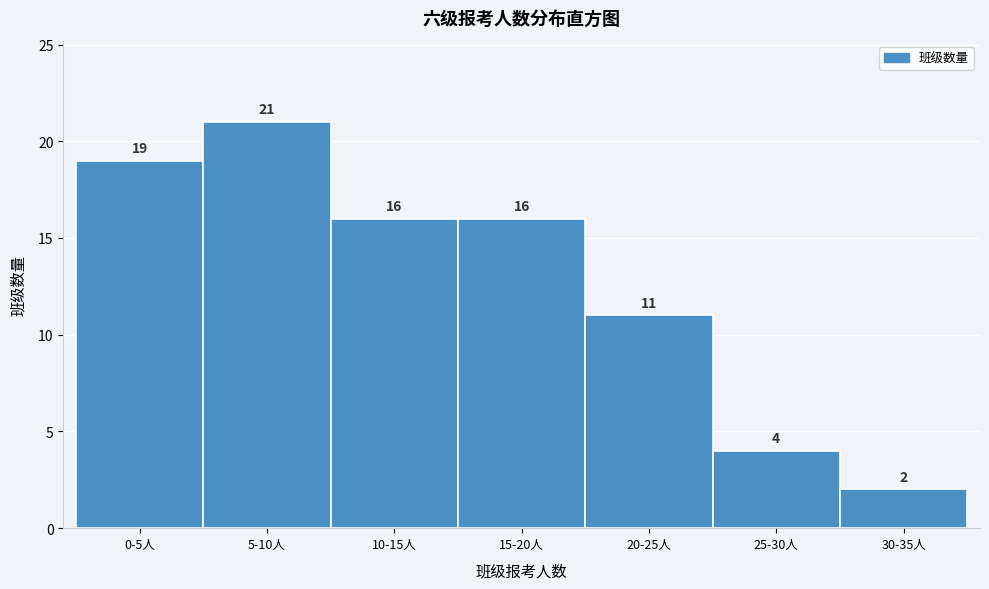

Reading right to left, transcribe all the data shown in this chart.

30-35人=2	25-30人=4	20-25人=11	15-20人=16	10-15人=16	5-10人=21	0-5人=19